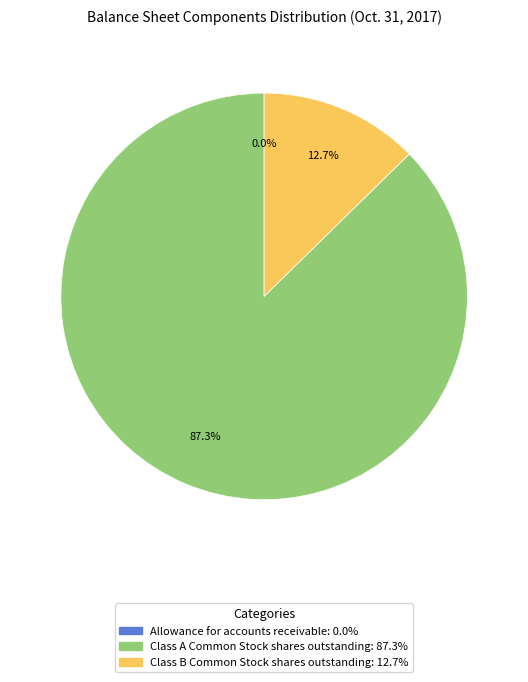

Between Class B Common Stock shares outstanding and Class A Common Stock shares outstanding, which is larger?

Class A Common Stock shares outstanding